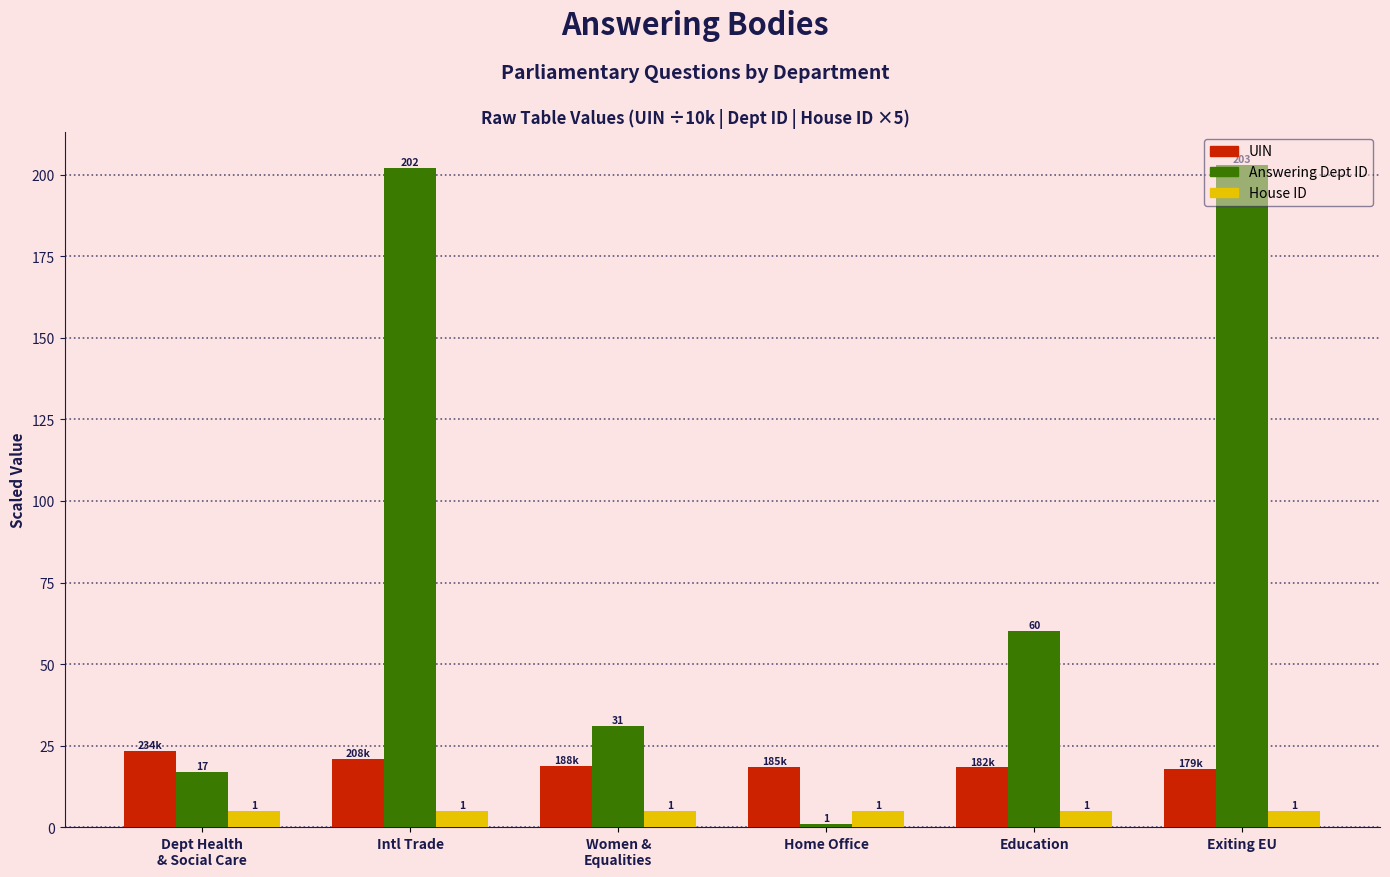

Rank the series by their maximum value, from highest to lowest.

Answering Dept ID, UIN, House ID